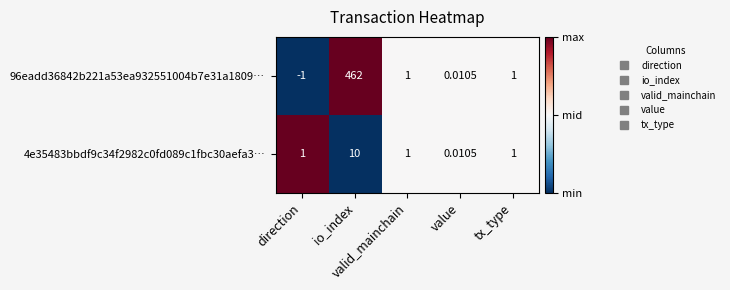

What is the maximum value shown in the chart?

462.0